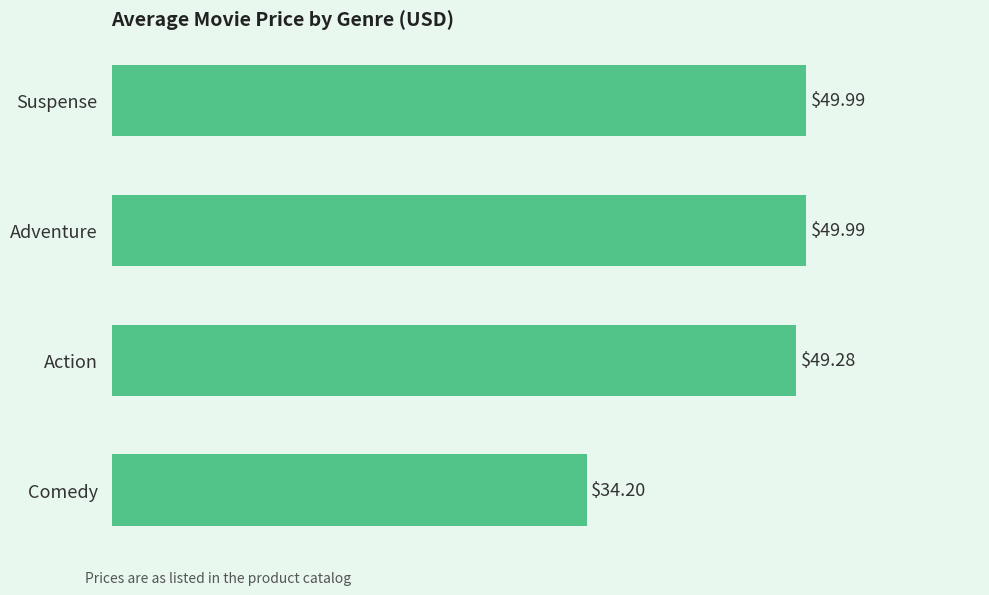

What is the maximum value shown in the chart?

50.0